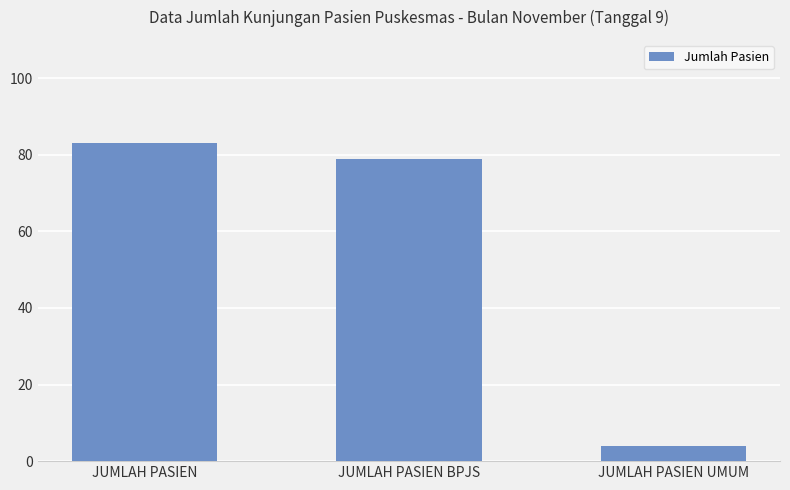

What is the change in value from JUMLAH PASIEN BPJS to JUMLAH PASIEN UMUM?

-75